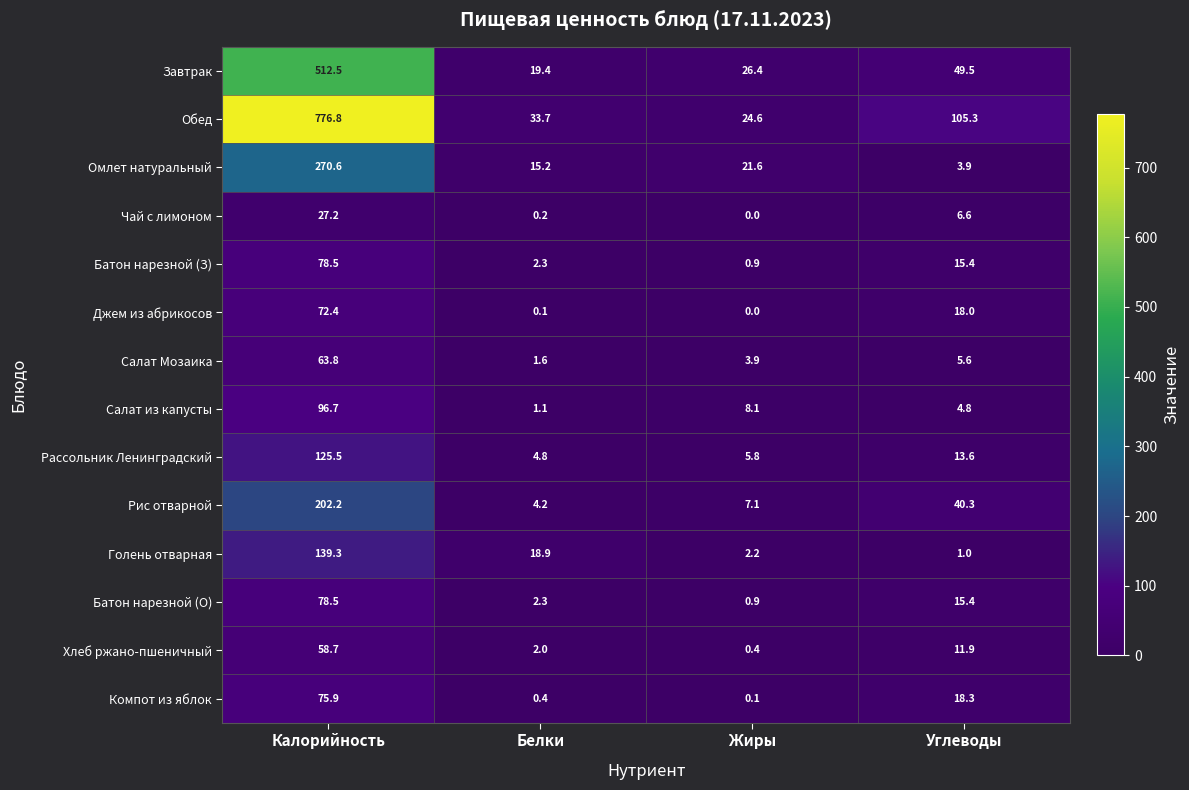

What is the total value across all series at Калорийность?

2578.6